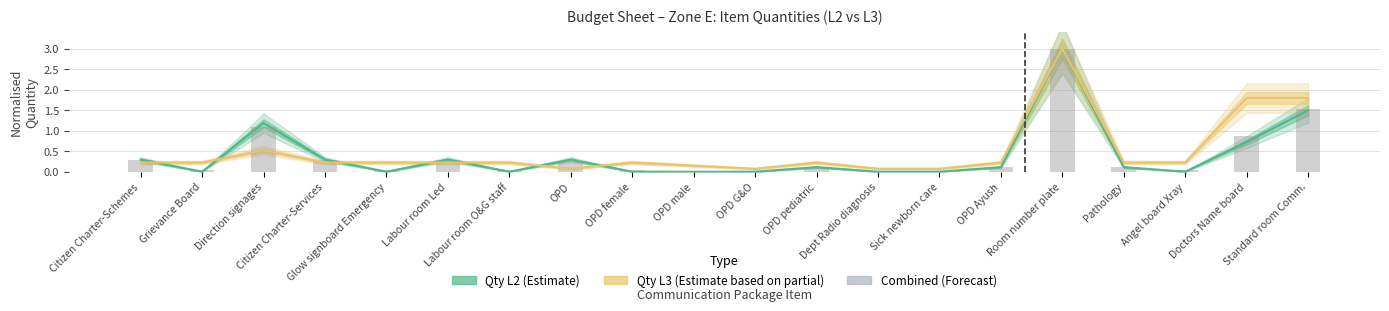

How many data points does each series have?

20